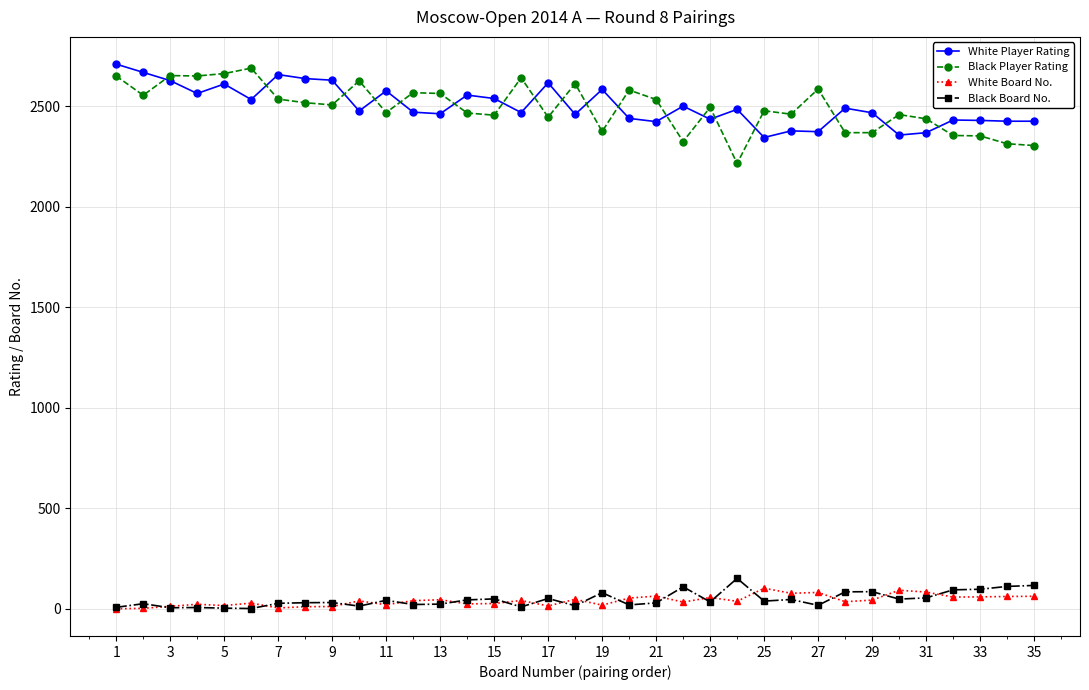

What is the minimum value shown in the chart?

1